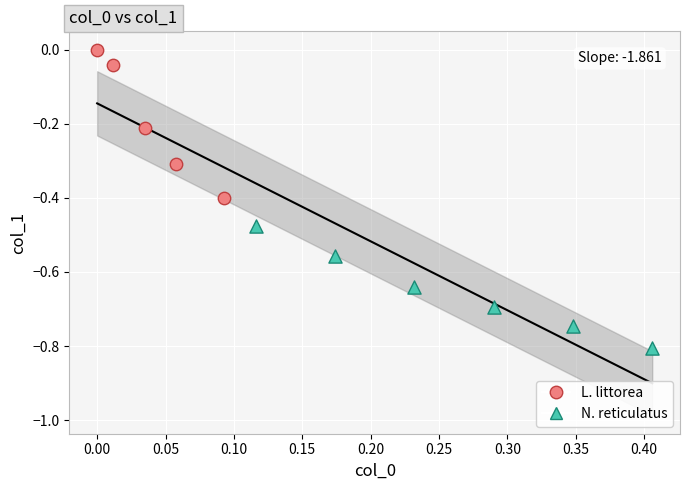

Which series reaches the minimum Y coordinate?

N. reticulatus